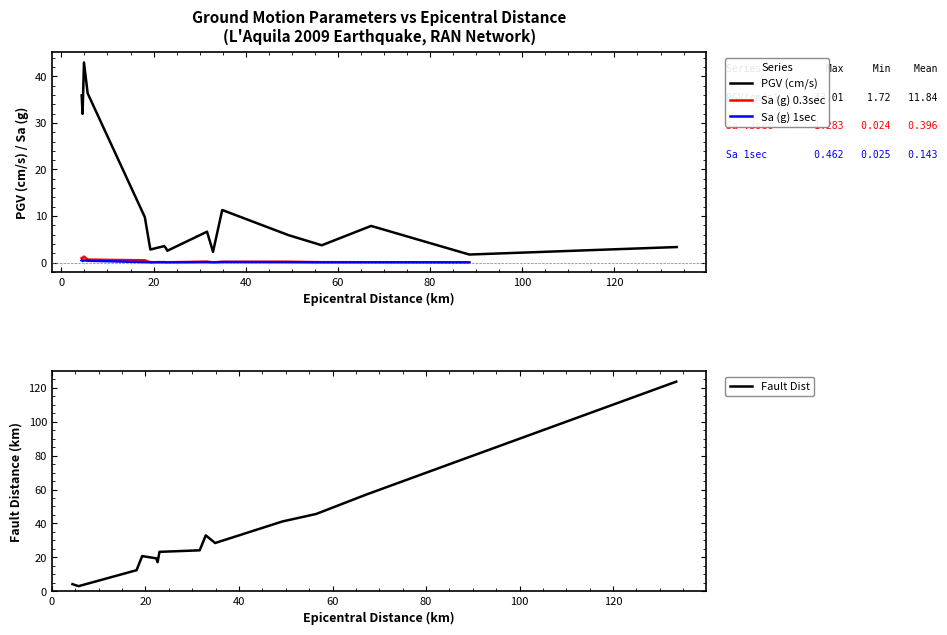

What is the difference between the second highest and minimum values in the Sa (g) 0.3sec series?

1.3